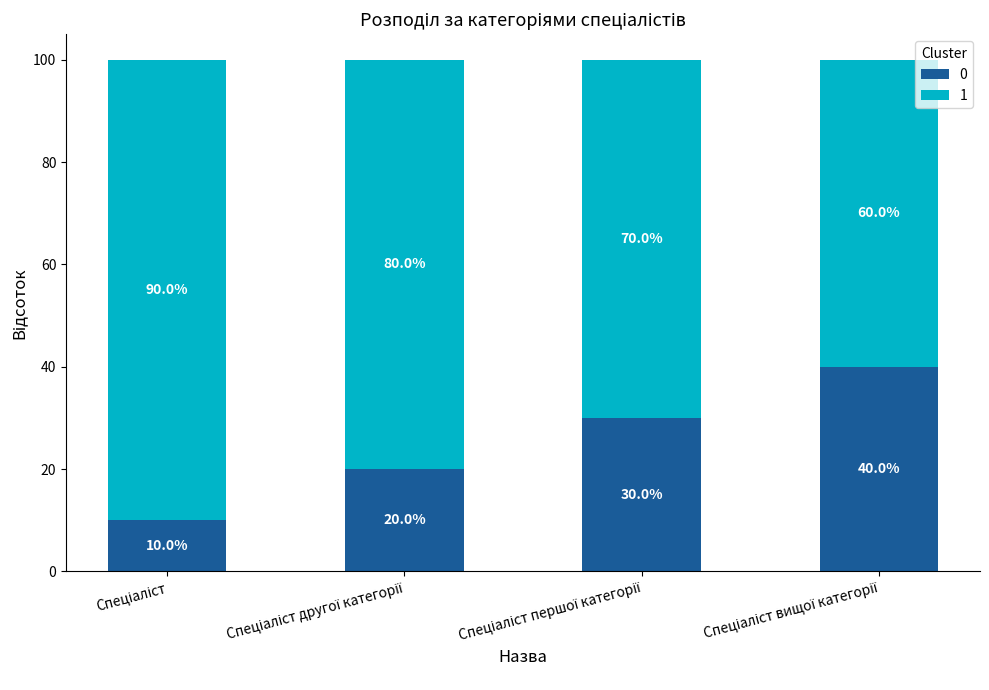

What is the lowest value of the 0 series?

10